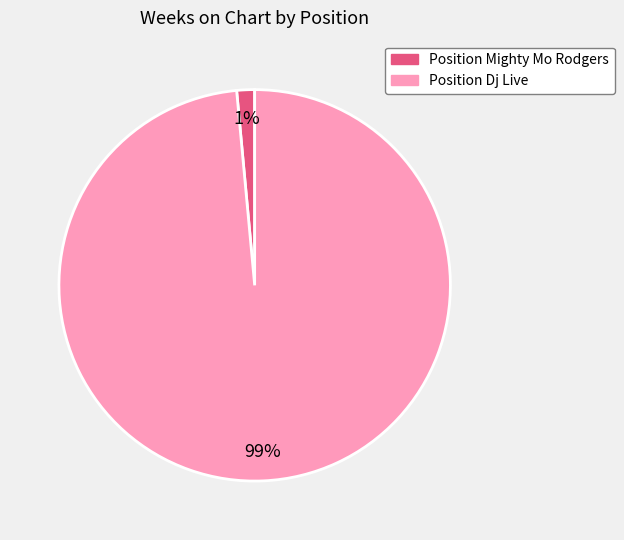

What is the majority slice?

Position Dj Live